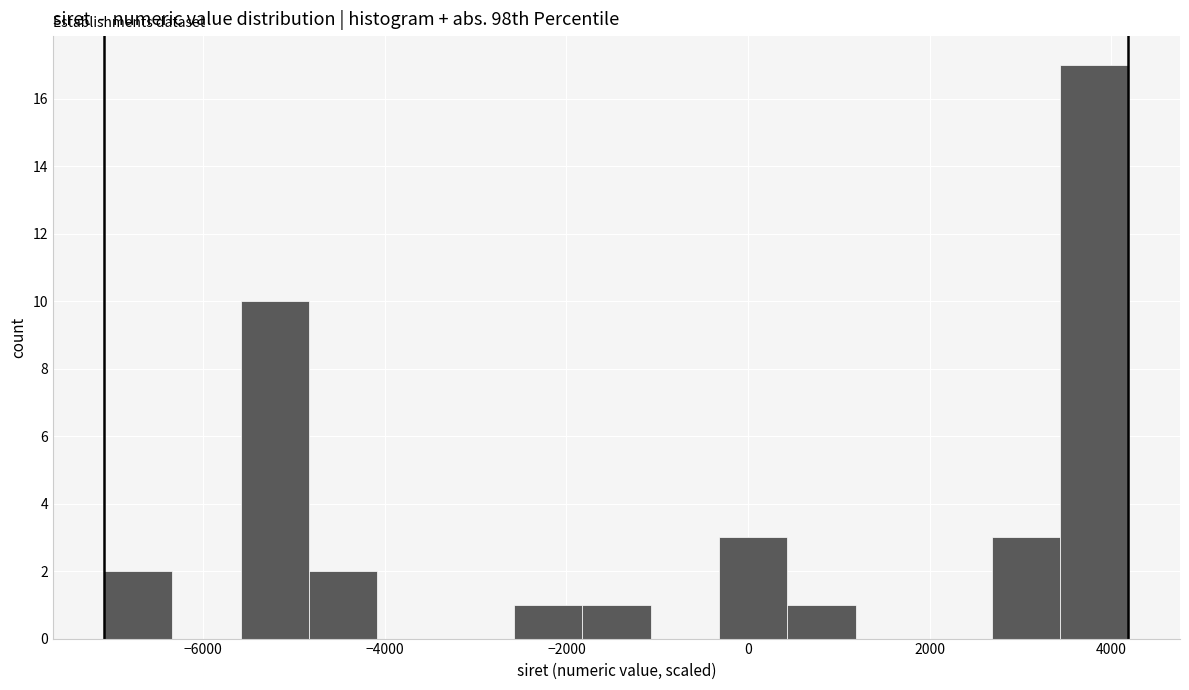

Read against the x-axis, roughly where is the centre of the tallest bar?

3800